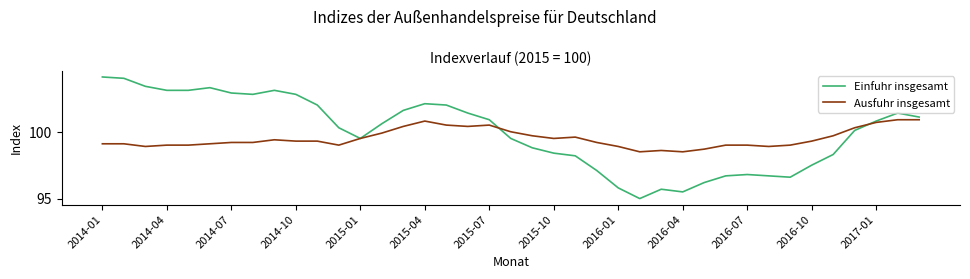

What is the maximum value for Ausfuhr insgesamt?

100.9